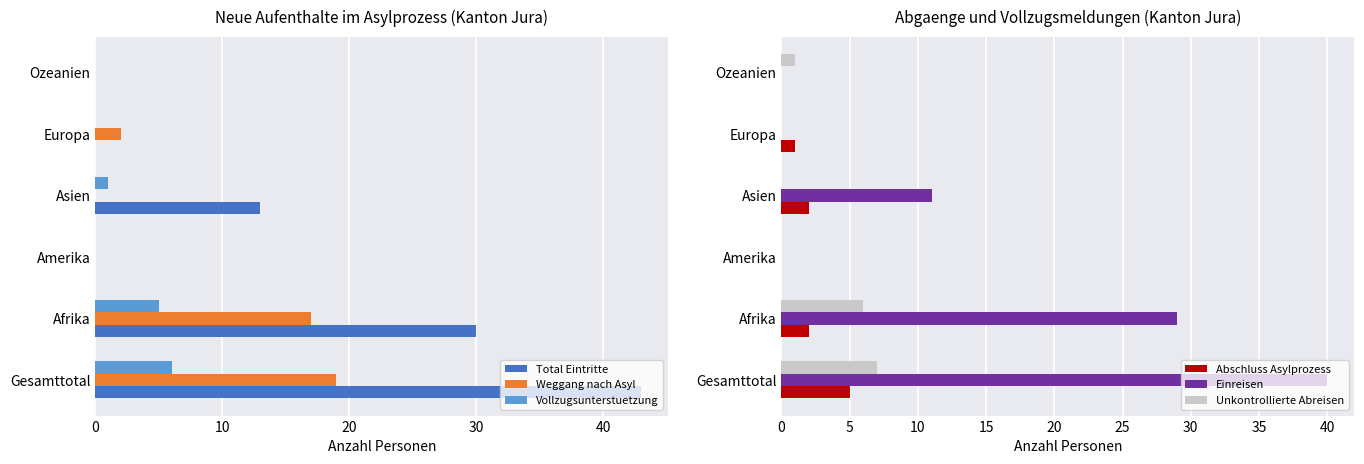

Reading right to left, extract all data points from this chart.

Total Eintritte: 50=0	40=0	30=13	20=0	10=30	0=43
Weggang nach Asyl: 50=0	40=2	30=0	20=0	10=17	0=19
Vollzugsunterstuetzung: 50=0	40=0	30=1	20=0	10=5	0=6
Abschluss Asylprozess: 50=0	40=1	30=2	20=0	10=2	0=5
Einreisen: 50=0	40=0	30=11	20=0	10=29	0=40
Unkontrollierte Abreisen: 50=1	40=0	30=0	20=0	10=6	0=7